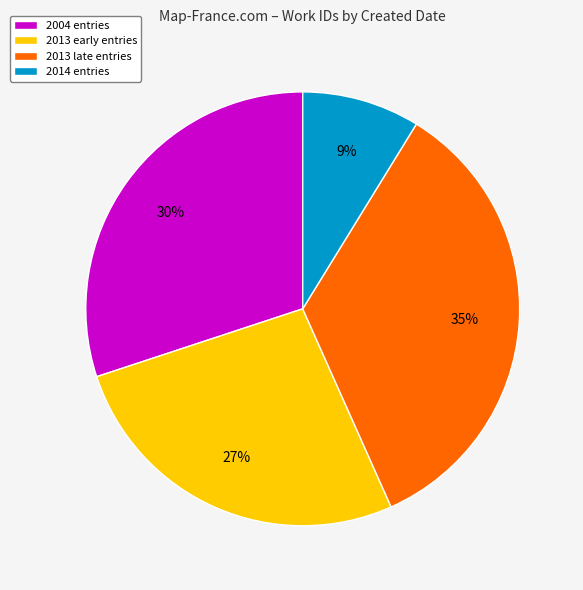

Which has a higher value, 2013 late entries or 2013 early entries?

2013 late entries